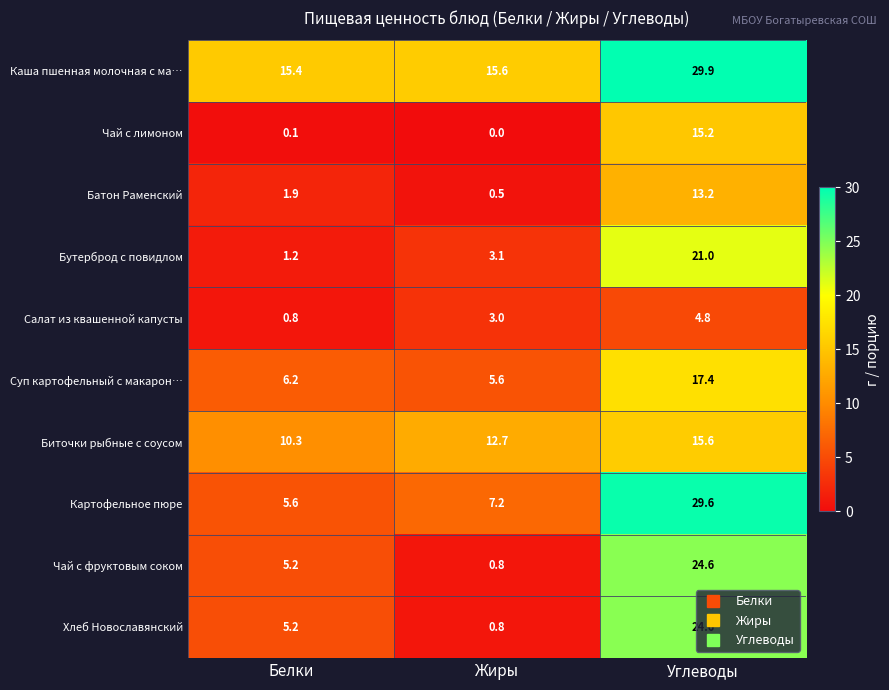

What is the sum of the Бутерброд с повидлом values at Жиры and Углеводы?

24.1